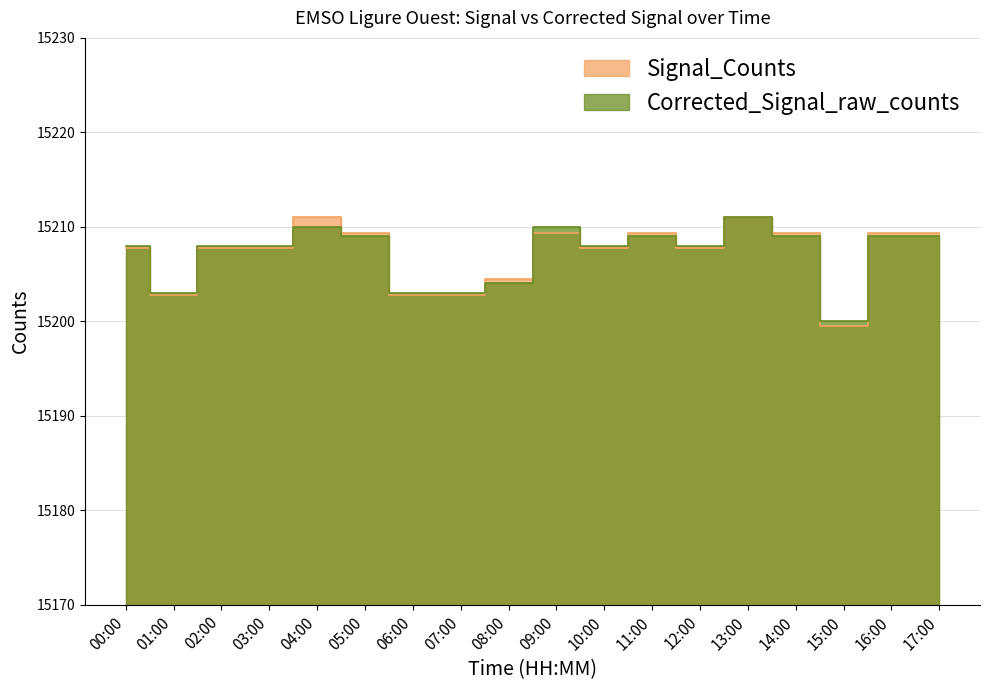

How many lines are shown in the chart?

2